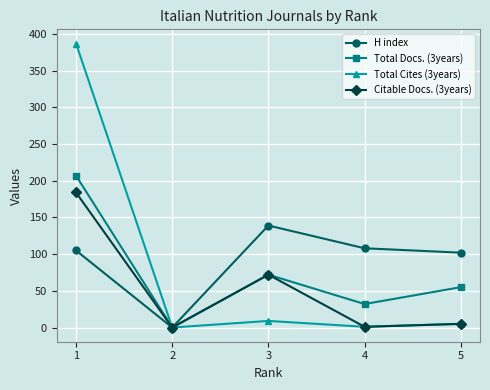

Is the value of Total Docs. (3years) at 3 greater than the value of Total Cites (3years) at 3?

Yes